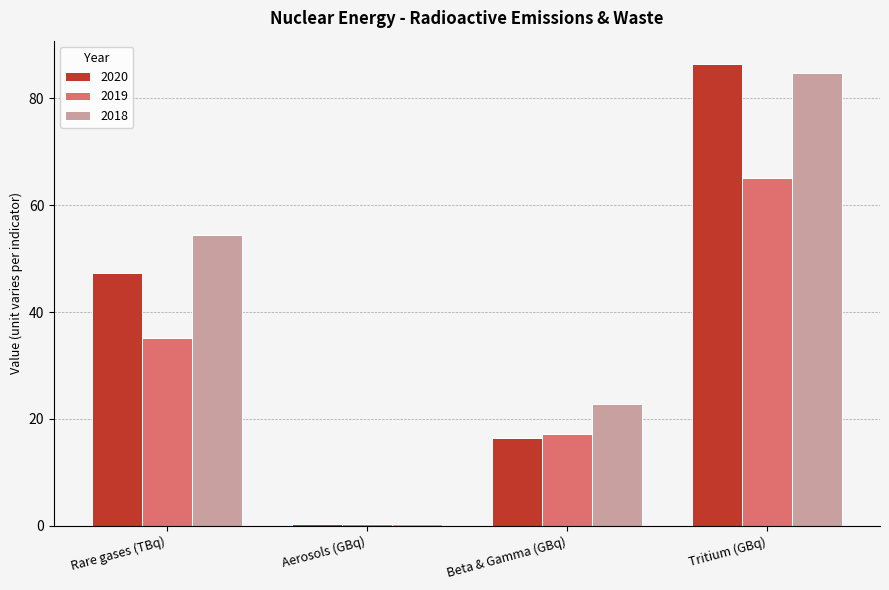

How many categories are shown in the chart?

4